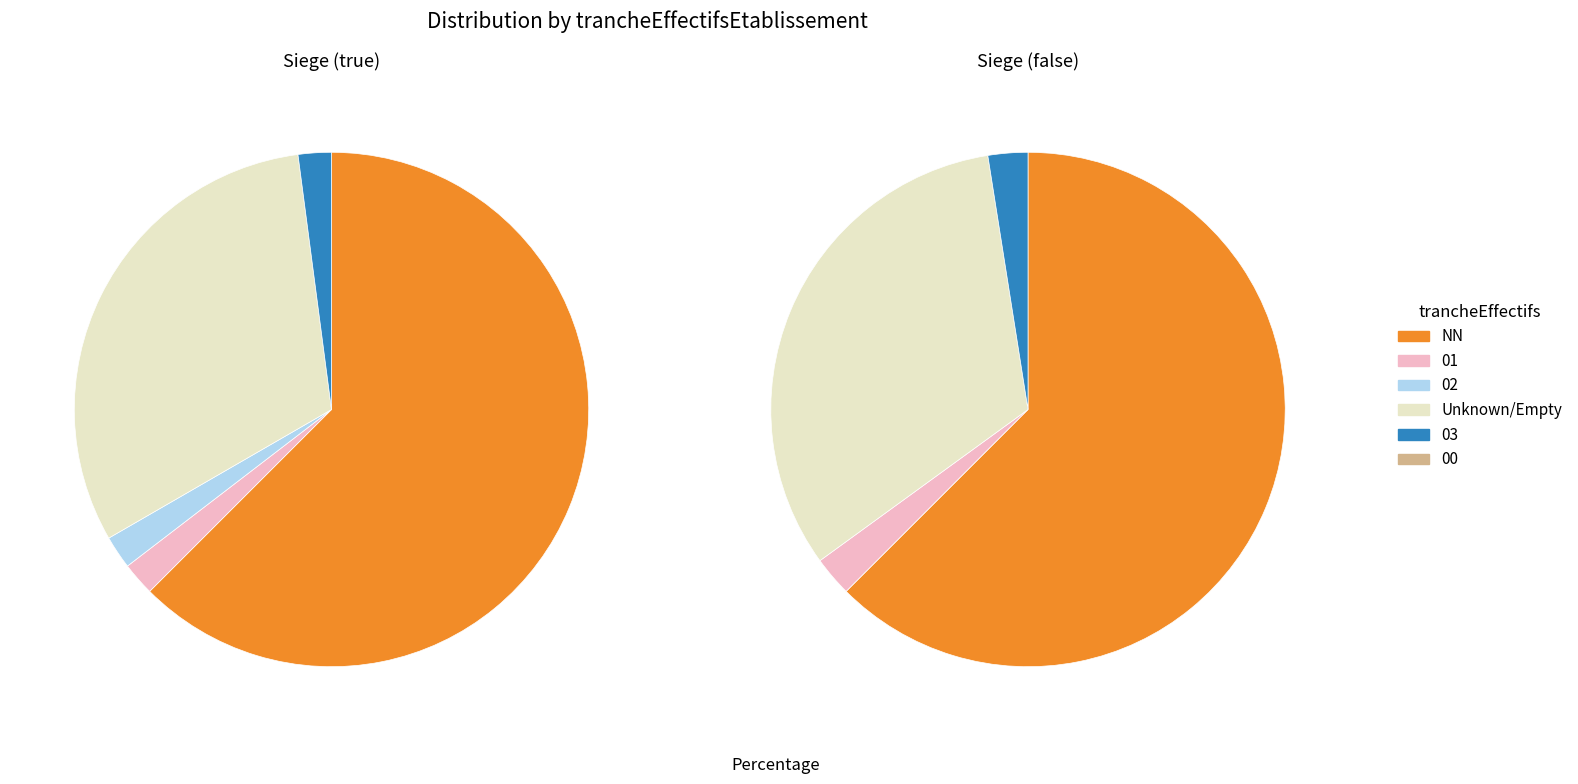

How many segments does this pie chart have?

6